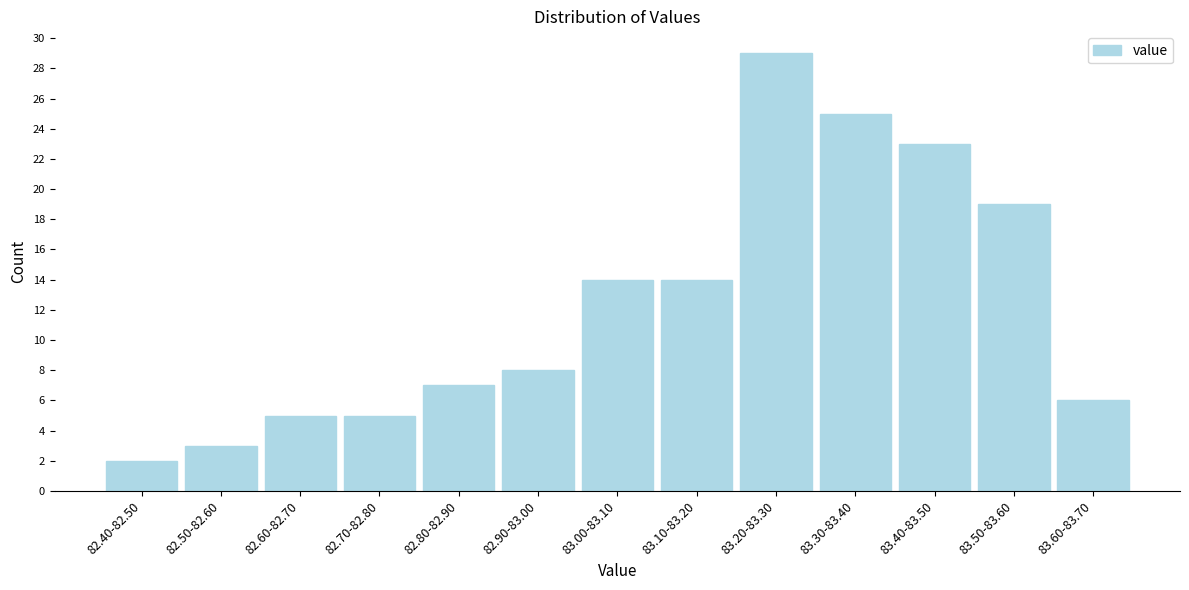

Reading left to right, list all the values displayed in this chart.

2	3	5	5	7	8	14	14	29	25	23	19	6